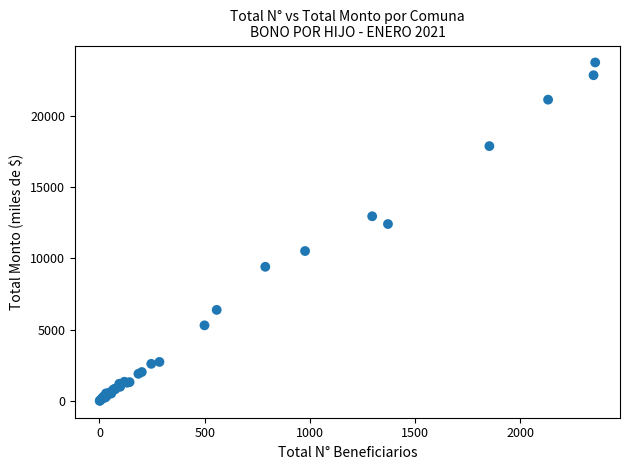

What Y value in the scatter plot is closest to 11878?

12410.8